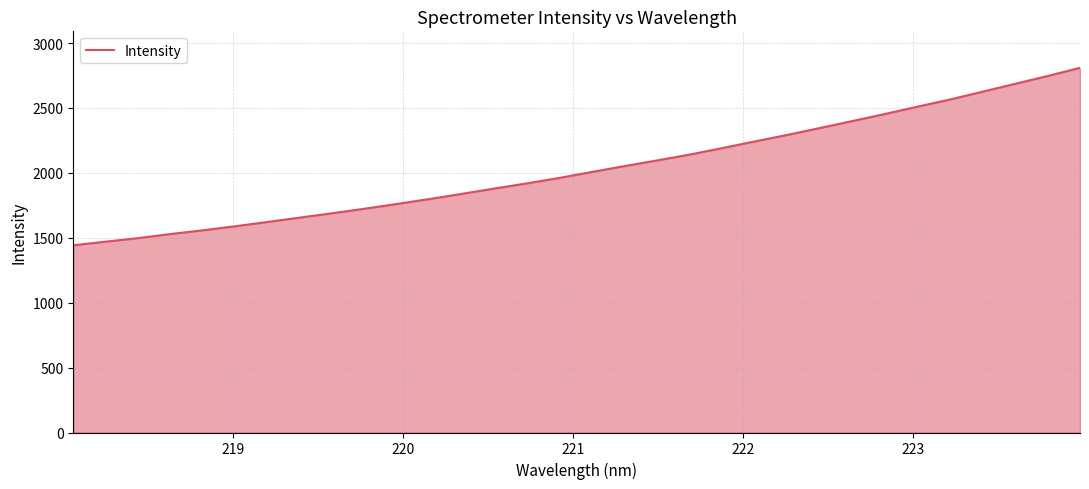

What is the minimum value shown in the chart?

1442.4